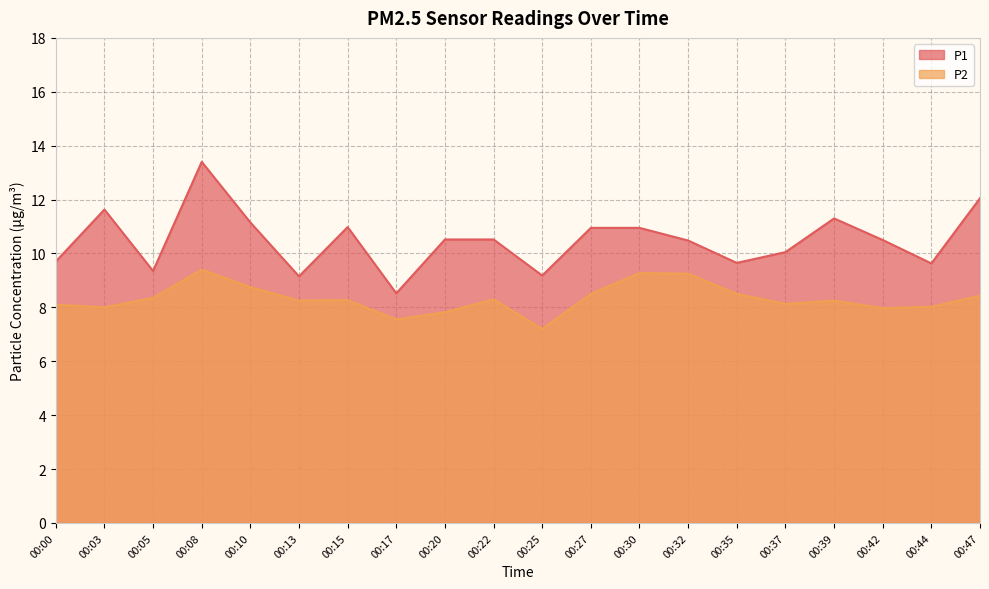

True or false: P1 and P2 intersect in this chart.

False